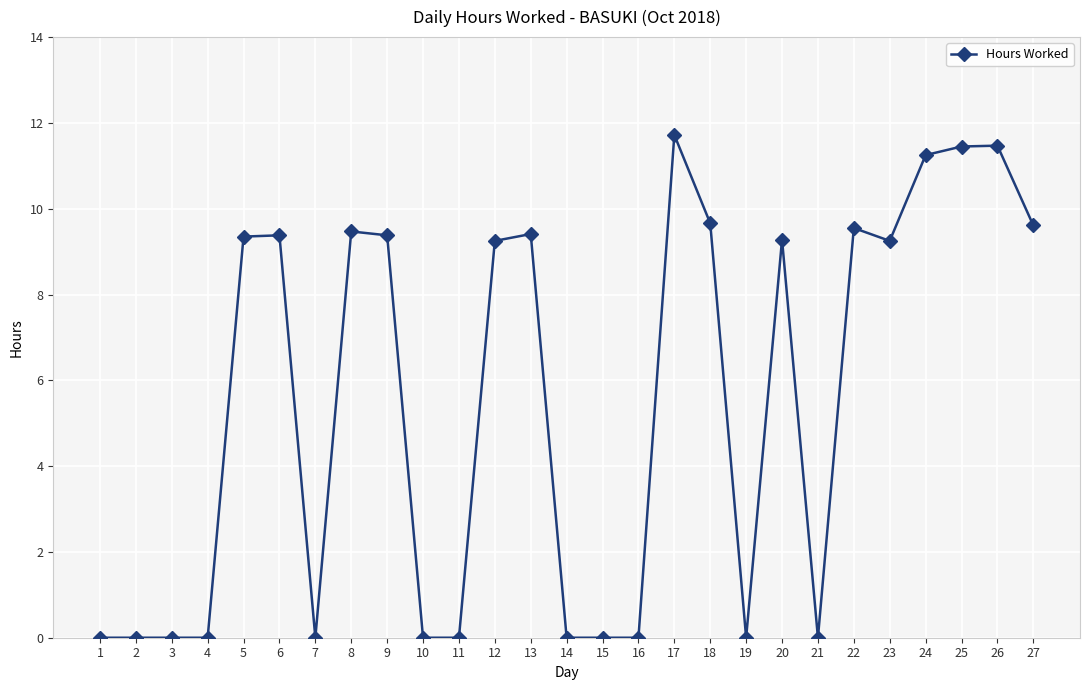

At which label does the data first exceed 9?

5